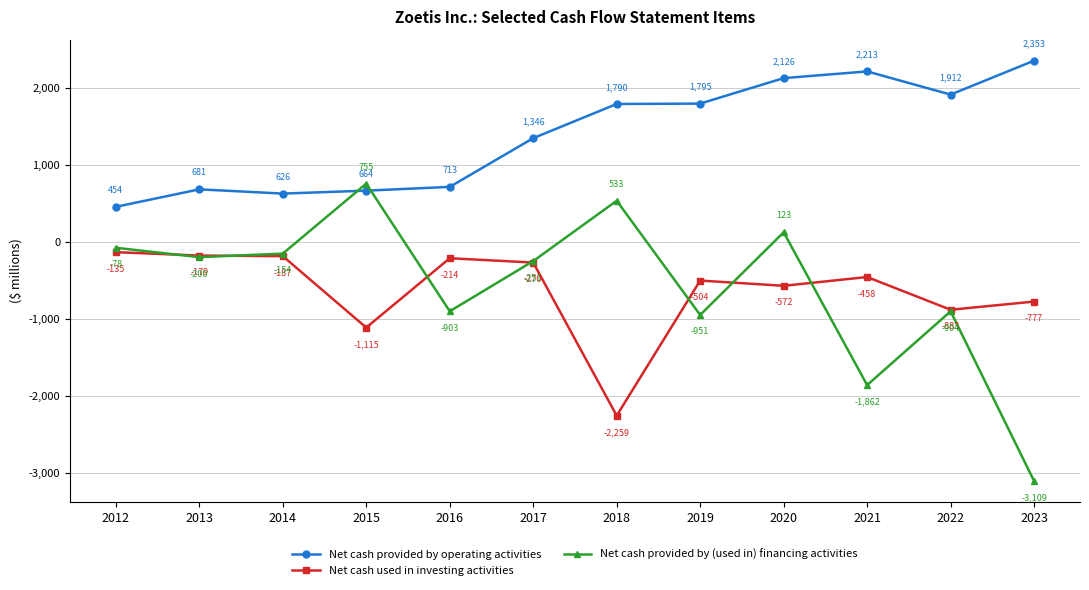

Does the chart have visible grid lines?

Yes